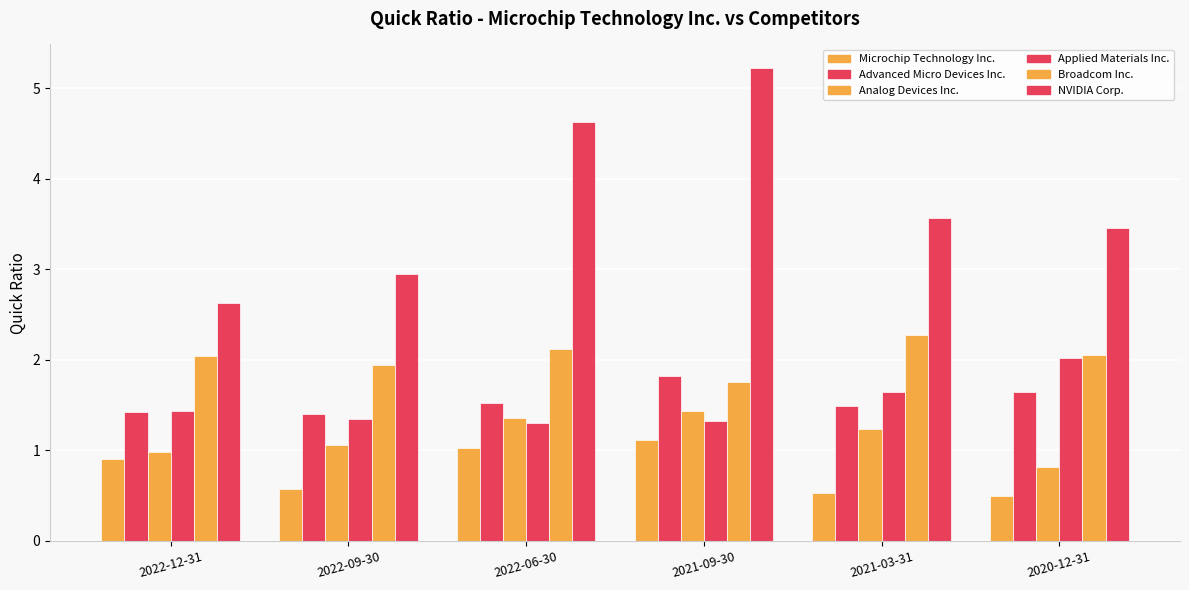

Is it true that Advanced Micro Devices Inc. equals 1.4 at 2022-09-30?

True